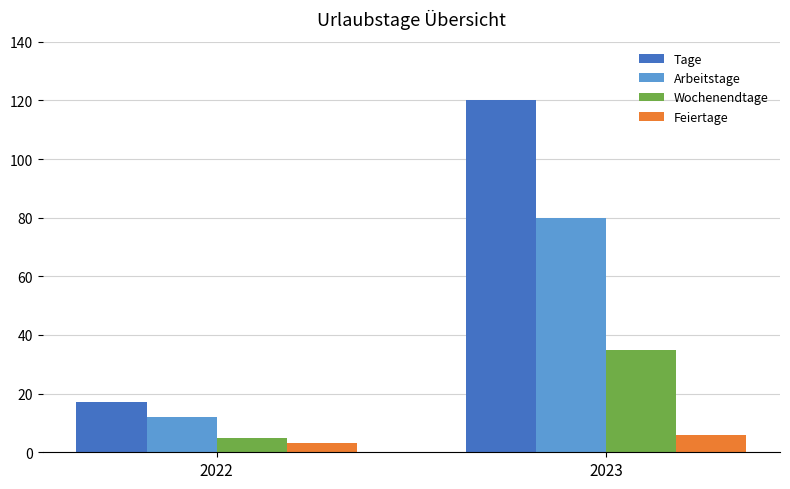

How many groups of bars are there?

2